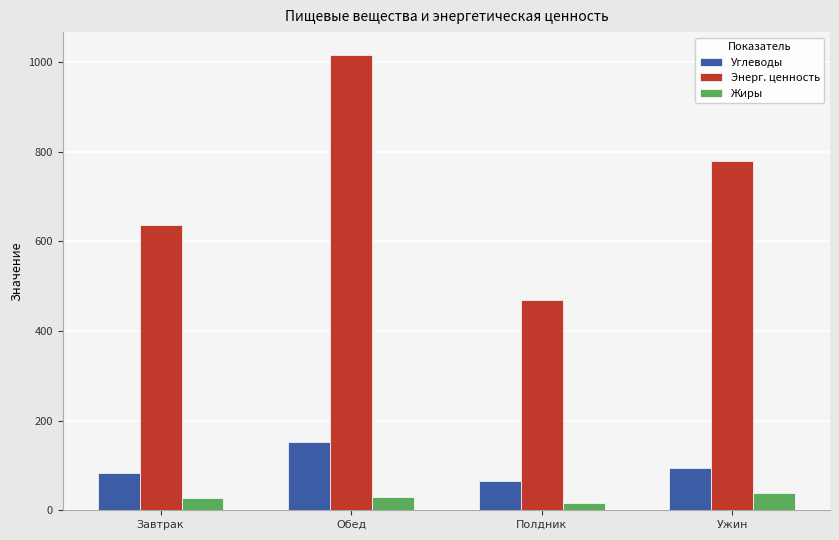

Which series has the widest spread of values?

Энерг. ценность